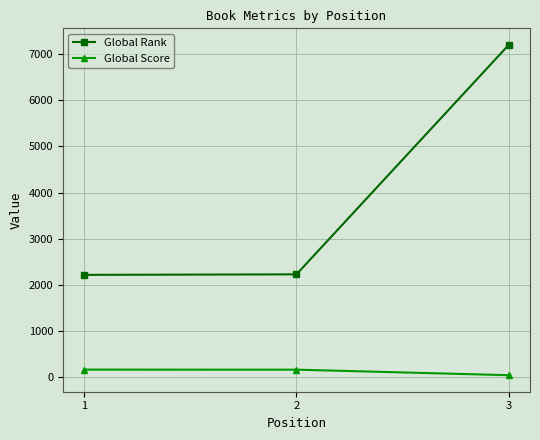

At how many categories does at least one series exceed 5919?

1